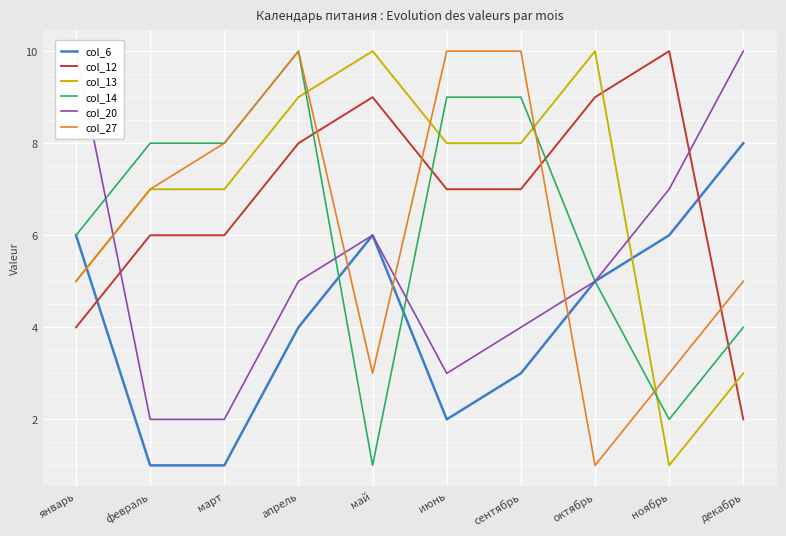

Rank the series at январь from highest to lowest value.

col_20, col_6, col_14, col_13, col_27, col_12